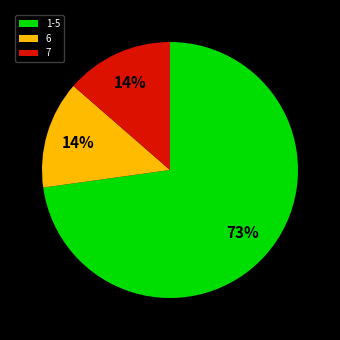

Count the number of slices in the pie.

3